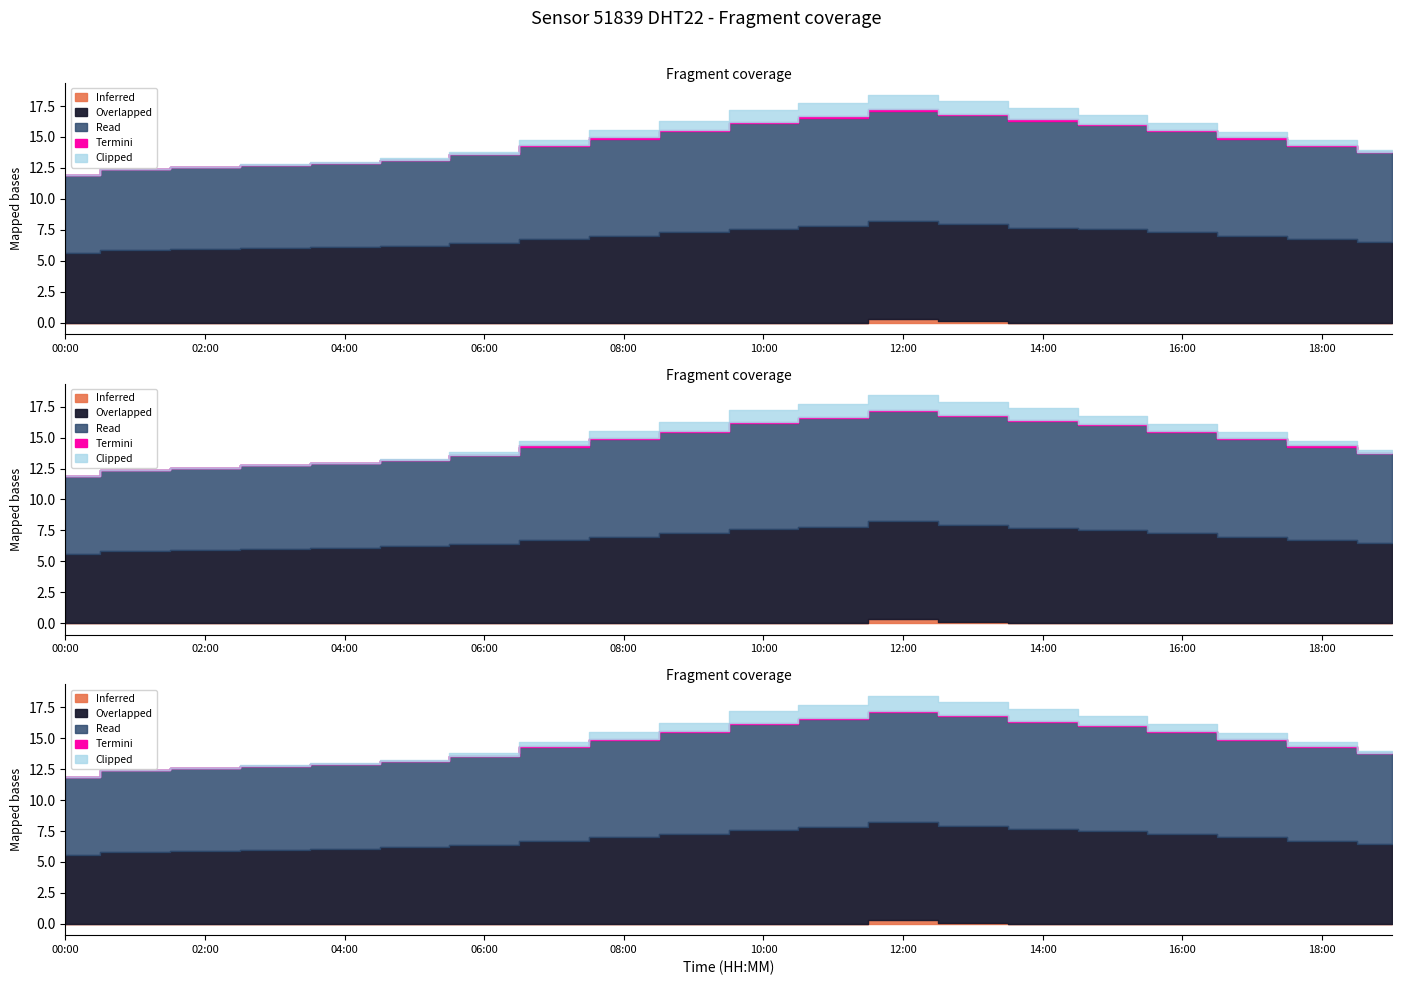

Between 05:00 and 07:00, which is larger?

07:00